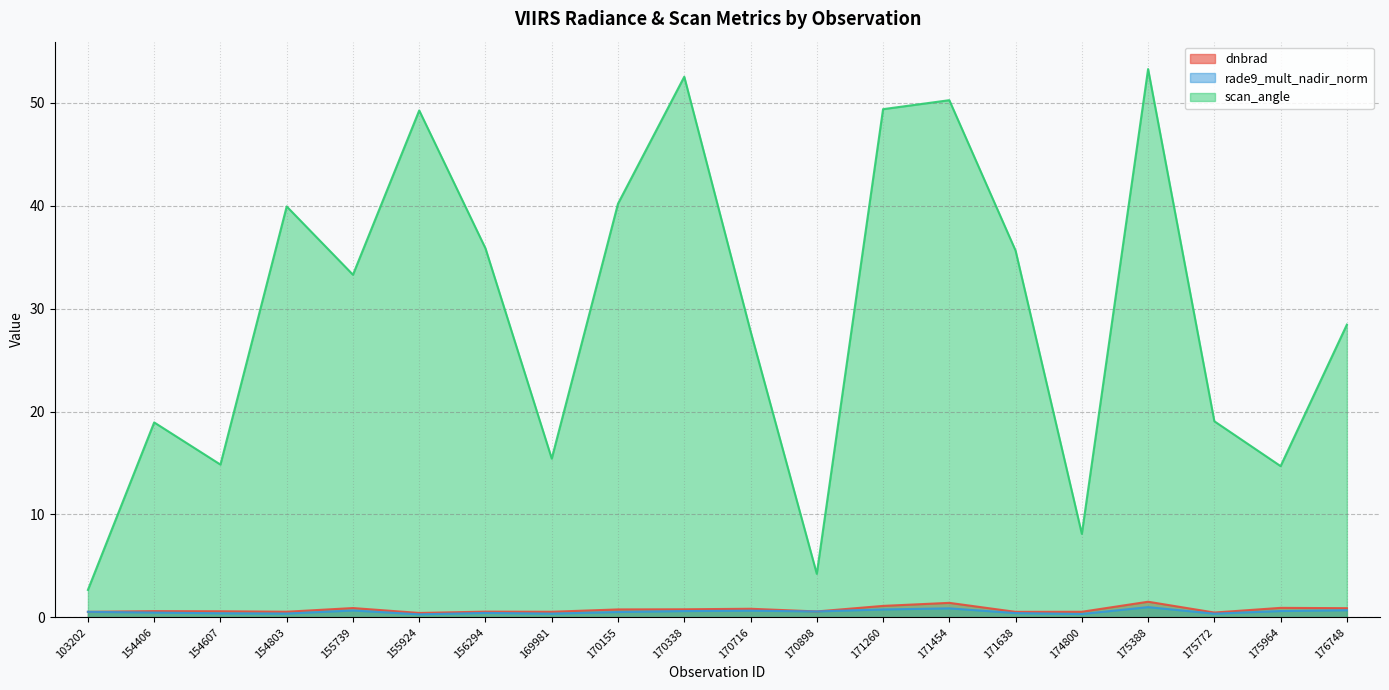

List the series in order of their peak value, lowest first.

rade9_mult_nadir_norm, dnbrad, scan_angle